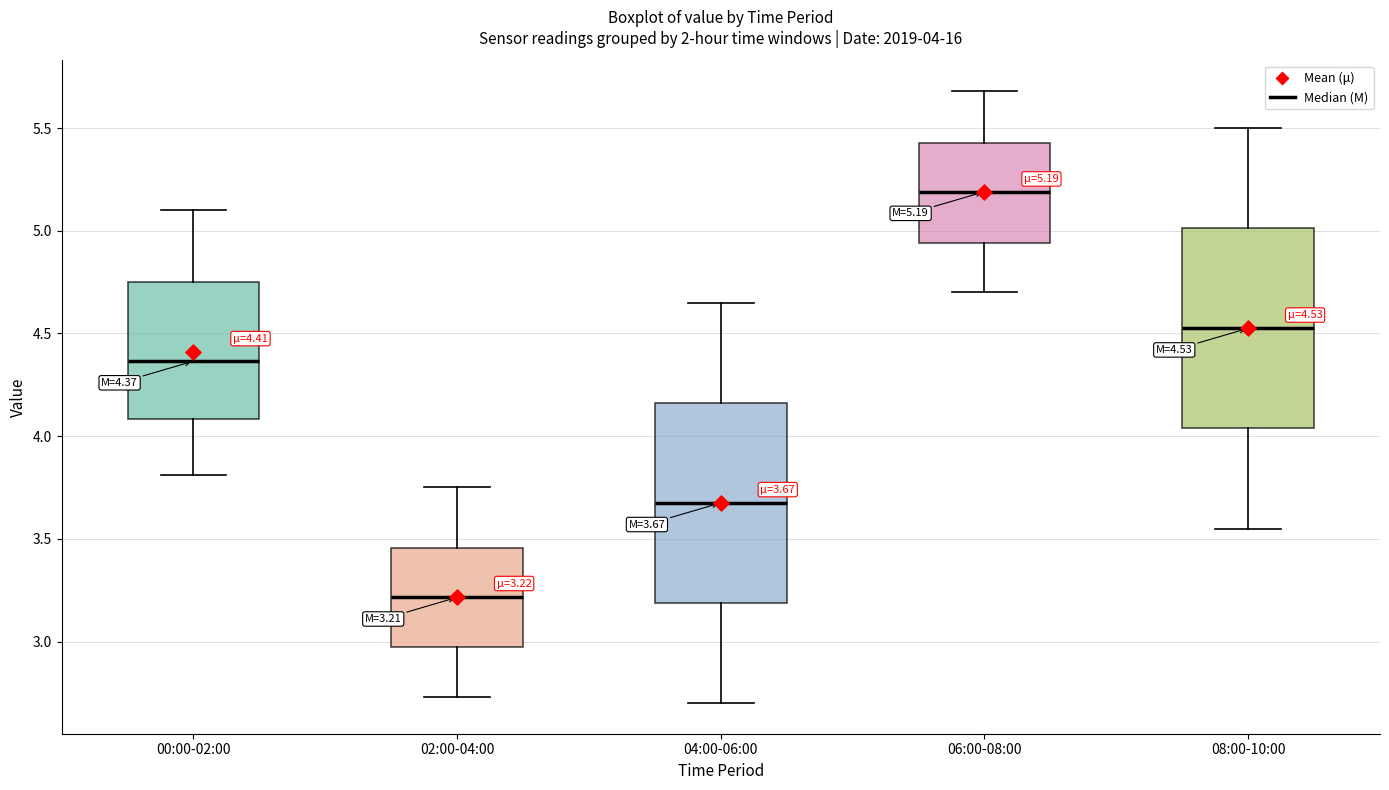

Which box has the highest median line?

06:00-08:00